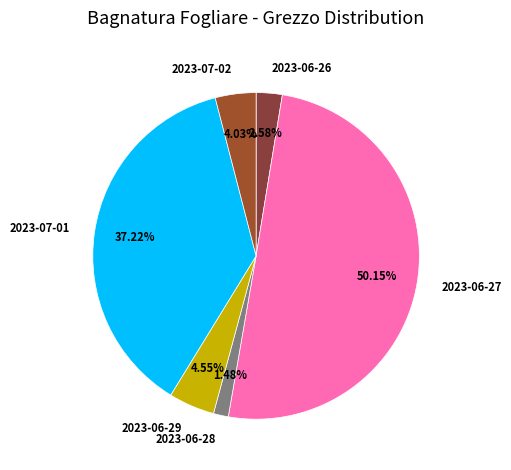

What percentage is the 2023-06-28 slice, to the nearest percent?

1%